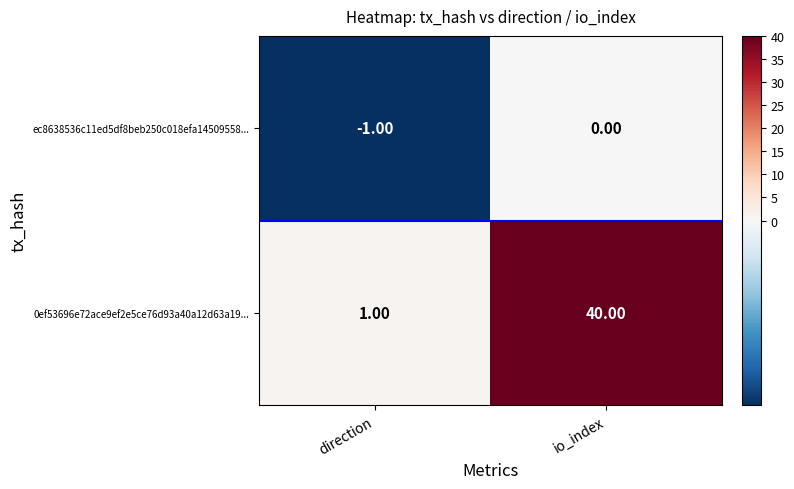

Which series changed the most between direction and io_index?

0ef53696e72ace9ef2e5ce76d93a40a12d63a19...